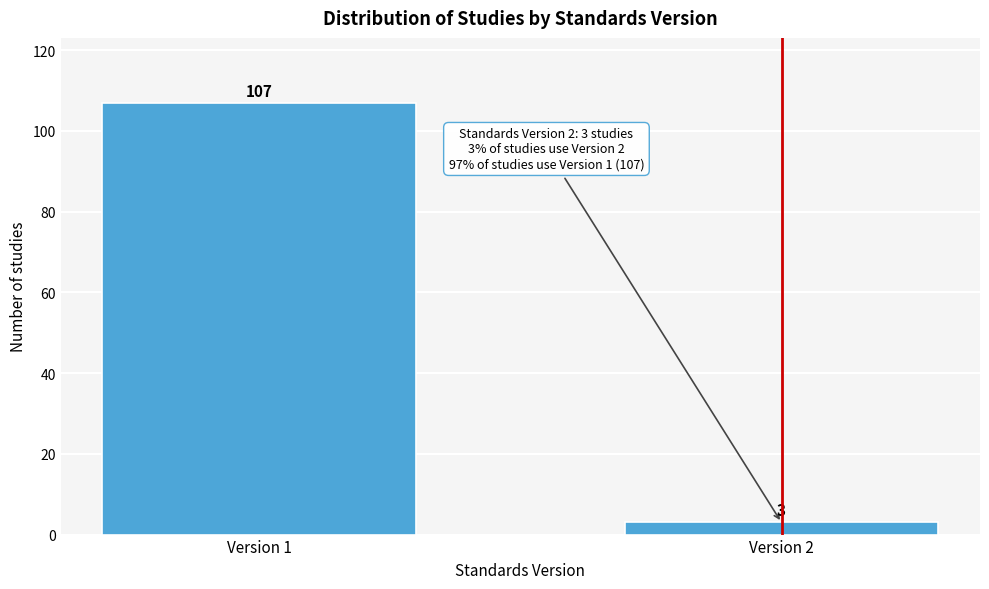

Reading left to right, extract all data points from this chart.

Version 1=107	Version 2=3